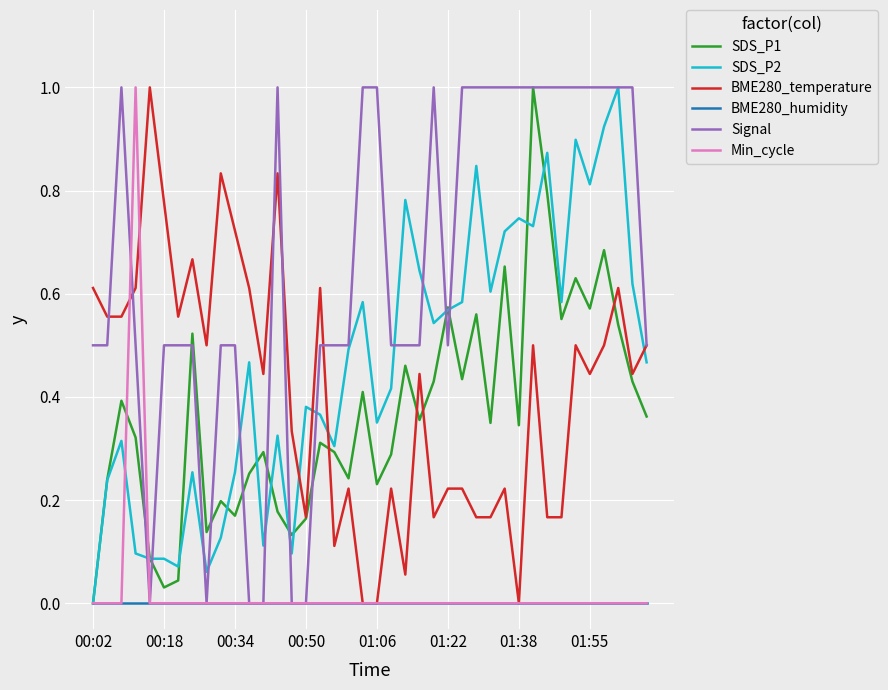

Which series has the largest total across all categories?

Signal